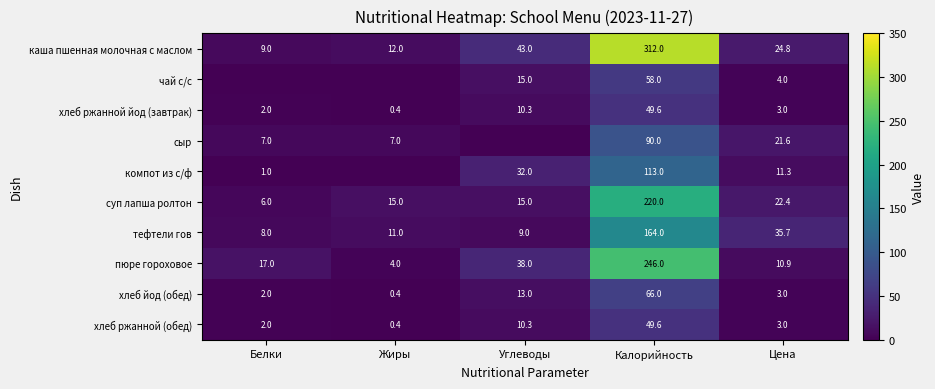

Rank the categories by хлеб ржанной йод (завтрак) value from highest to lowest.

Калорийность, Углеводы, Цена, Белки, Жиры